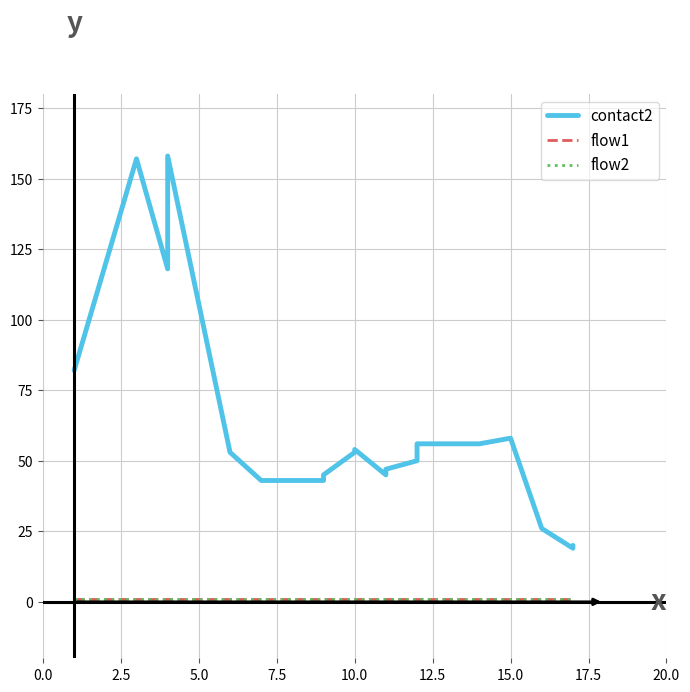

Reading left to right, transcribe all the data shown in this chart.

contact2: 82	157	118	158	53	43	43	45	53	54	45	47	50	54	56	56	58	26	19	20
flow1: 1	1	1	1	1	1	1	1	1	1	1	1	1	1	1	1	1	1	1	1
flow2: 1	1	1	1	1	1	1	1	1	1	1	1	1	1	1	1	1	1	1	1